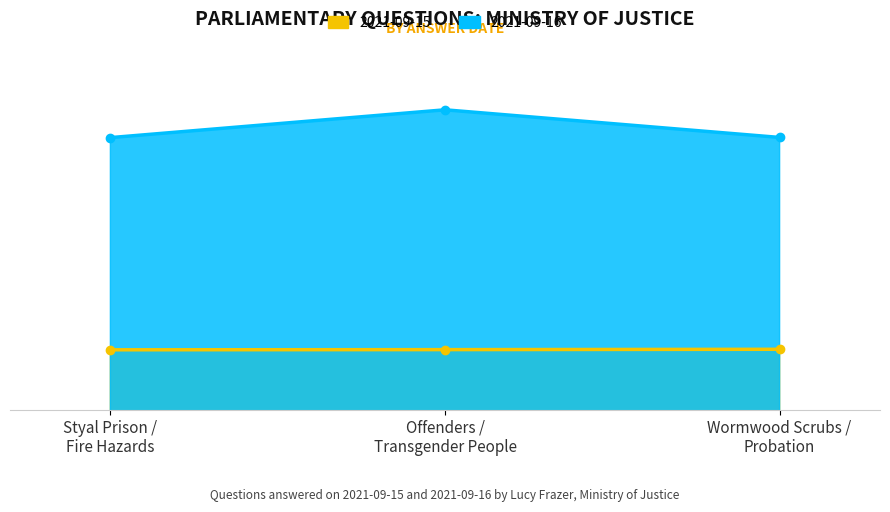

Count the number of data series in this chart.

2